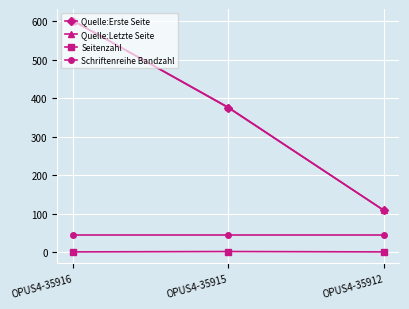

At which category is the sum across all series the highest?

OPUS4-35916